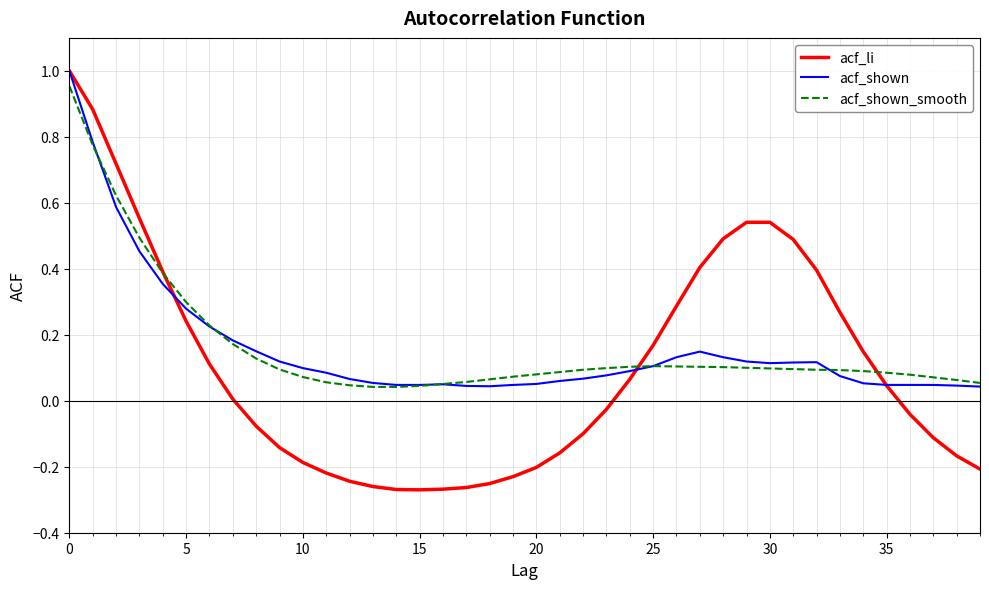

Is it true that acf_shown equals 0.1 at 25?

True